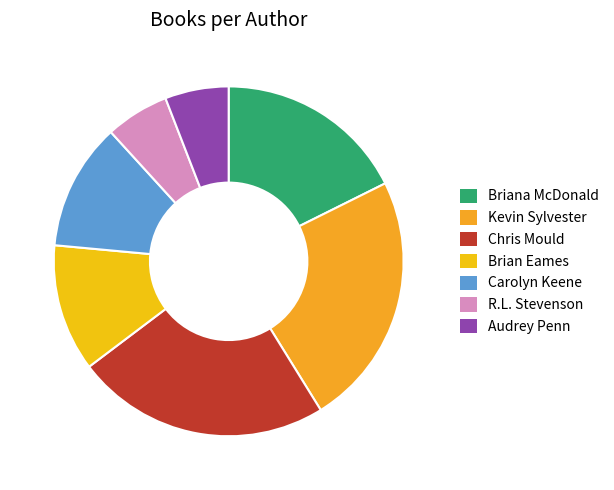

How many slices are in this pie chart?

7